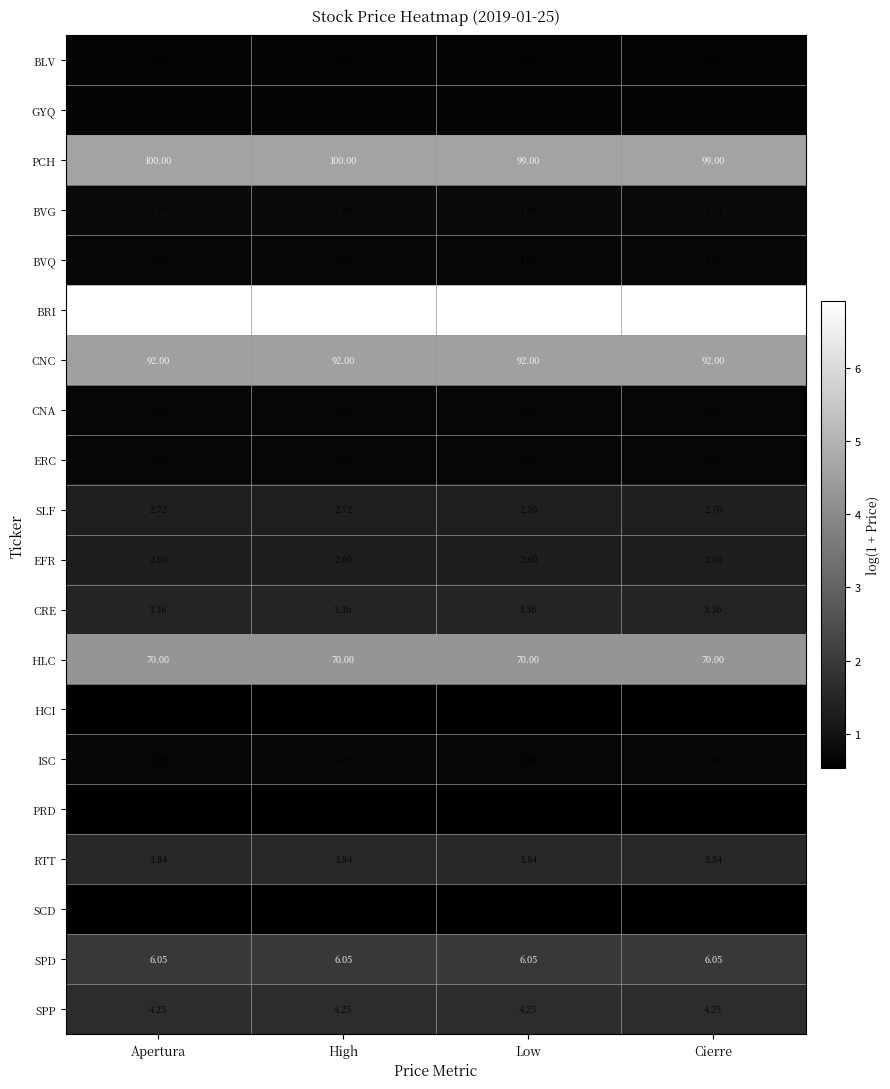

Between Apertura and Low, which series saw the biggest shift?

PCH